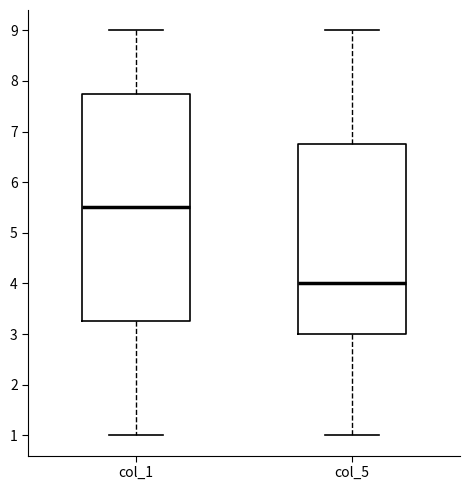

Reading left to right, read every box against the y-axis: the position of its median line, the range the box covers, and the ends of its whiskers. The values are not printed on the chart, so give them approximately, as read against the axis.

col_1: median 5.5, box 3.3 to 7.8, whiskers 1.0 to 9.0
col_5: median 4.0, box 3.0 to 6.8, whiskers 1.0 to 9.0